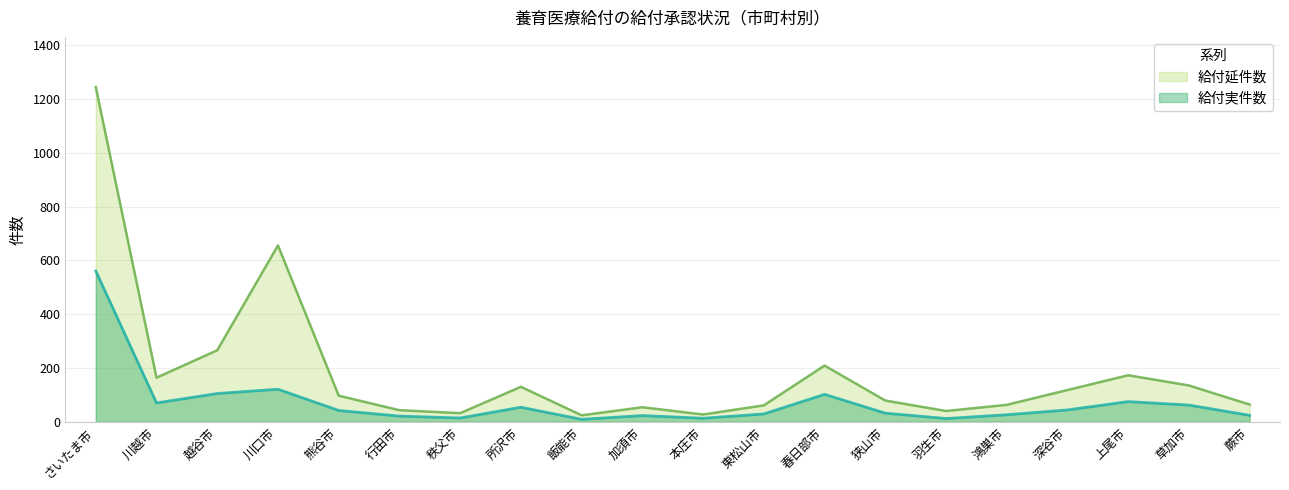

What are all the series names shown in the legend?

給付延件数, 給付実件数